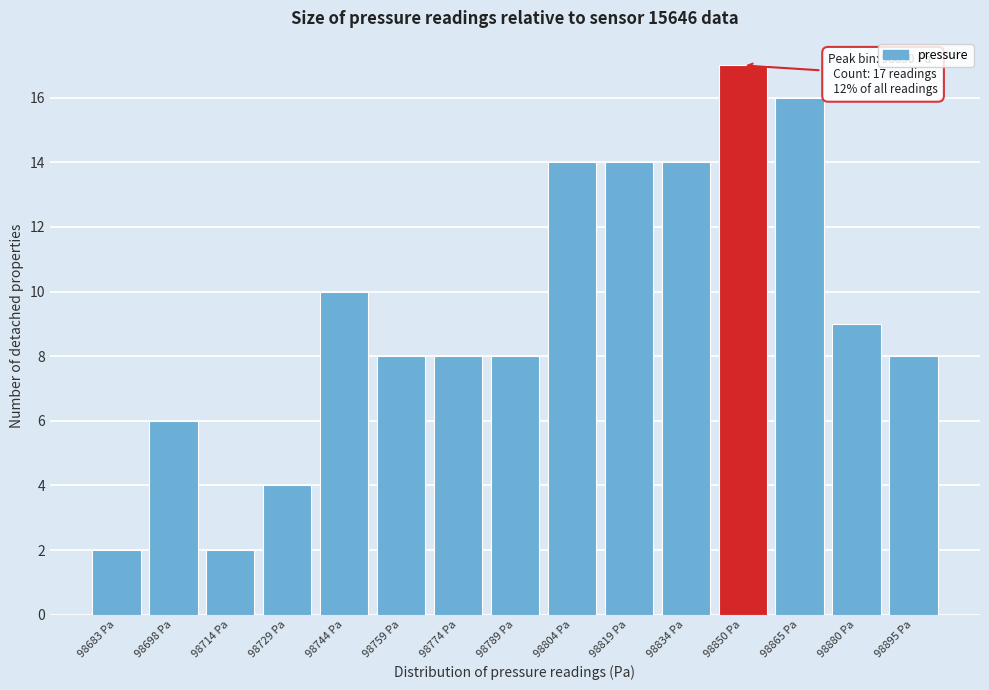

Reading left to right, transcribe all the data shown in this chart.

2	6	2	4	10	8	8	8	14	14	14	17	16	9	8